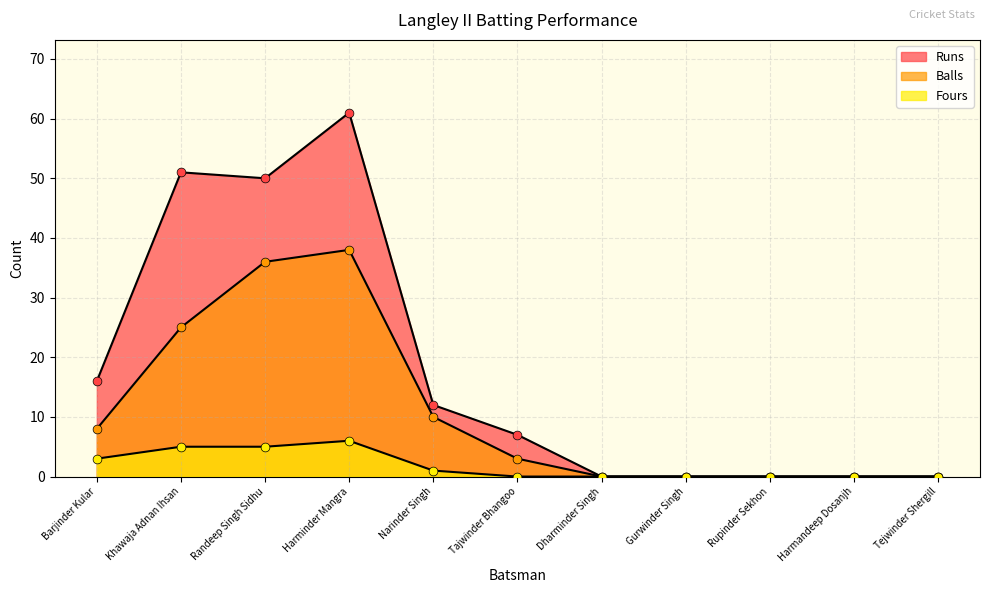

At how many categories does at least one series exceed 22?

3